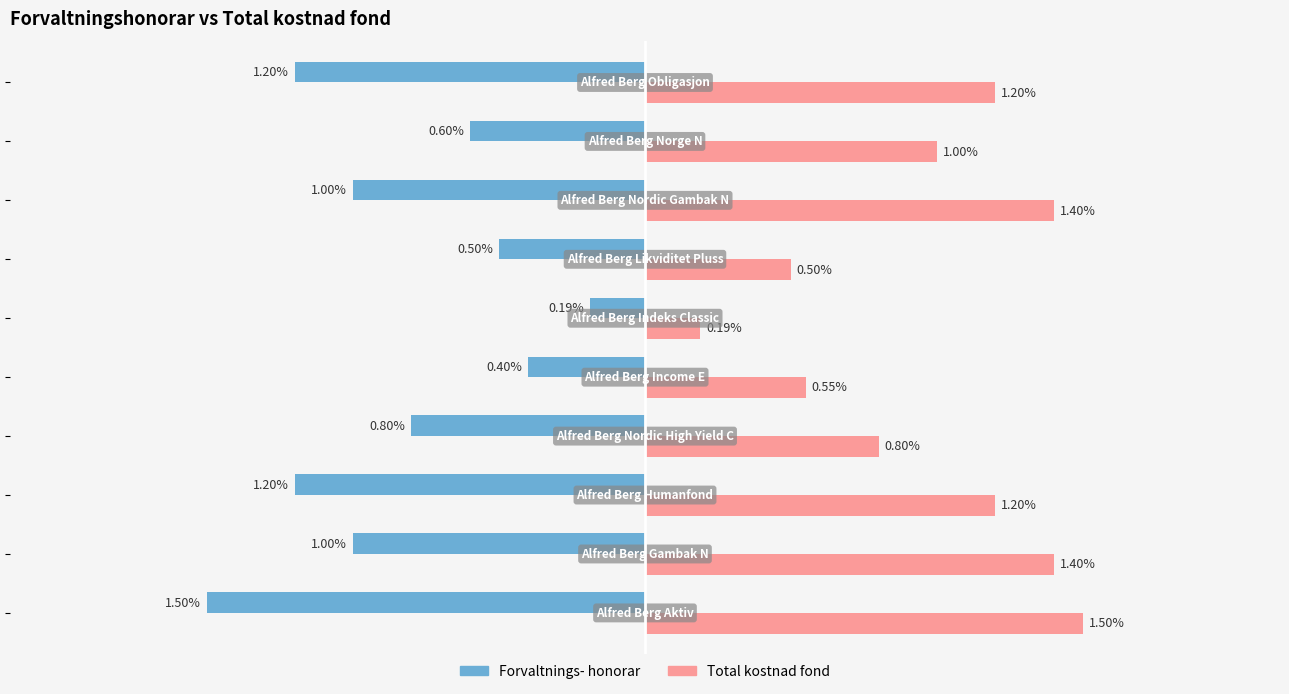

Which series has the largest range (max minus min)?

Forvaltnings- honorar